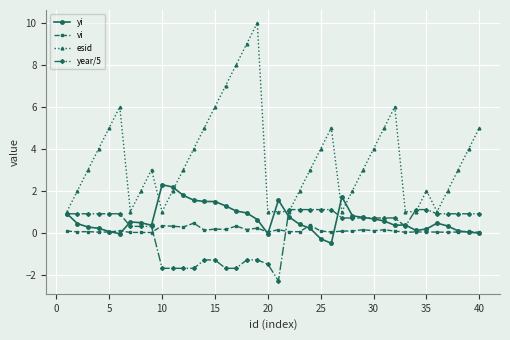

Which series has the widest spread of values?

esid